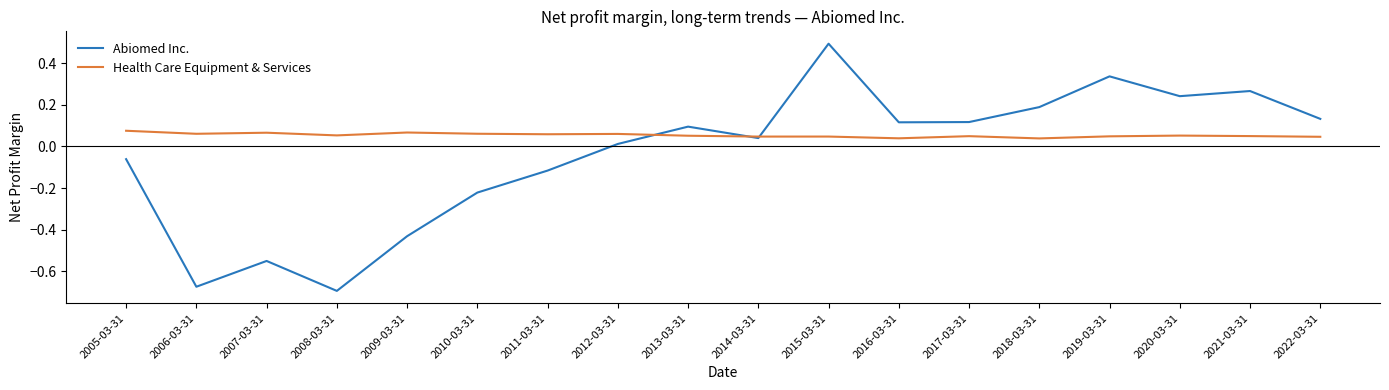

True or false: Abiomed Inc. has more than 1 interior local peaks.

True